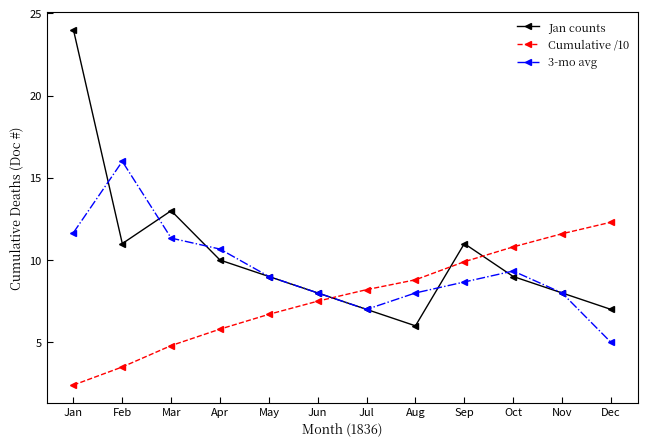

Is the value of Cumulative /10 at Feb greater than the value of Jan counts at Jun?

No